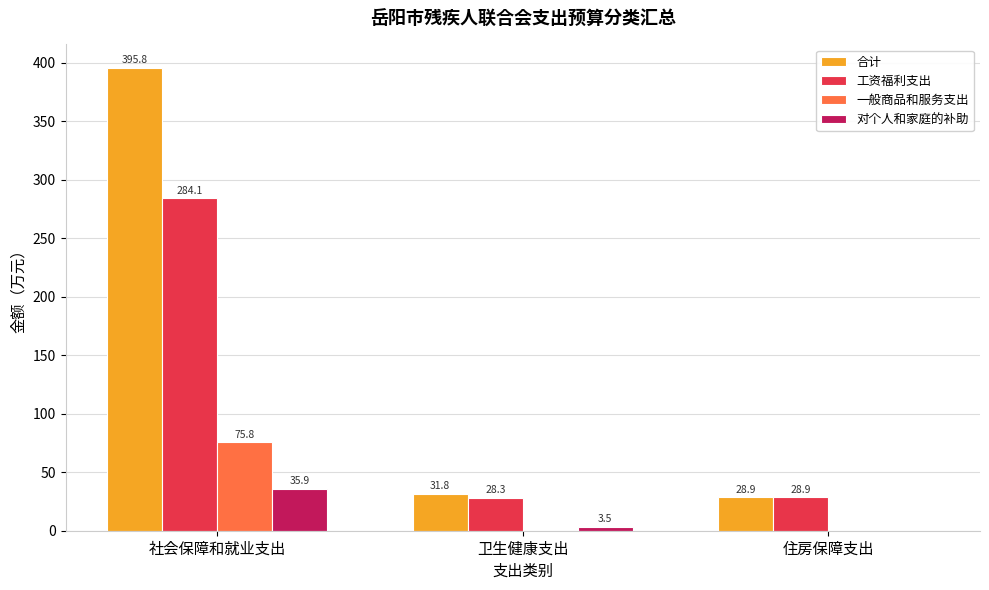

The 工资福利支出 series shows 284.1 at 社会保障和就业支出. True or false?

True